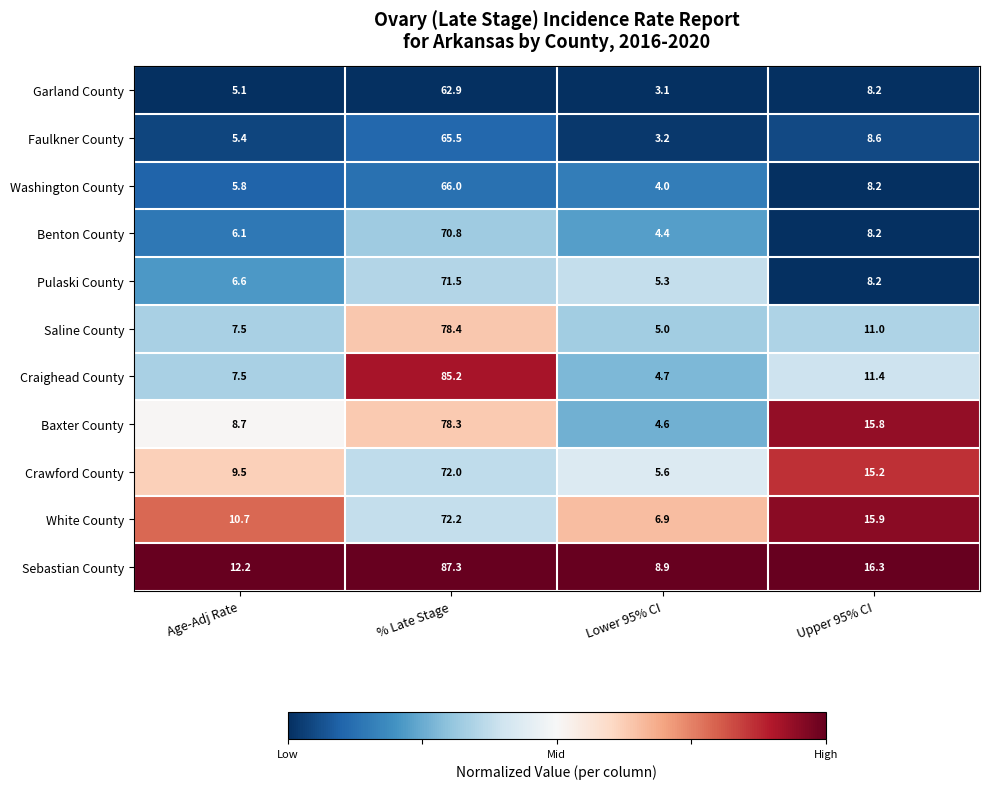

How many categories are shown in the chart?

4